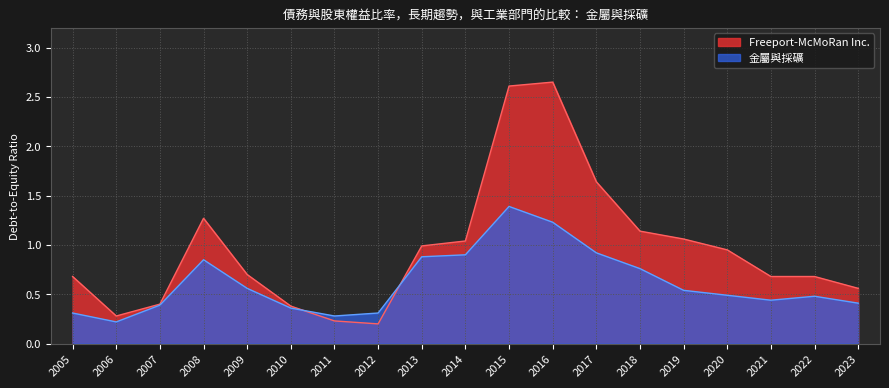

True or false: 金屬與採礦 has a value of 0.5 at 2015.

False